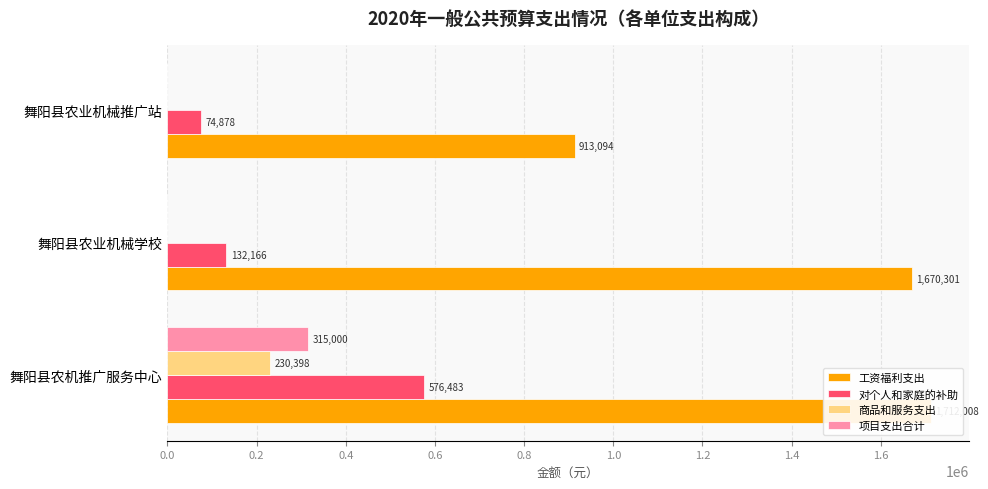

How many bars are there in each group?

4